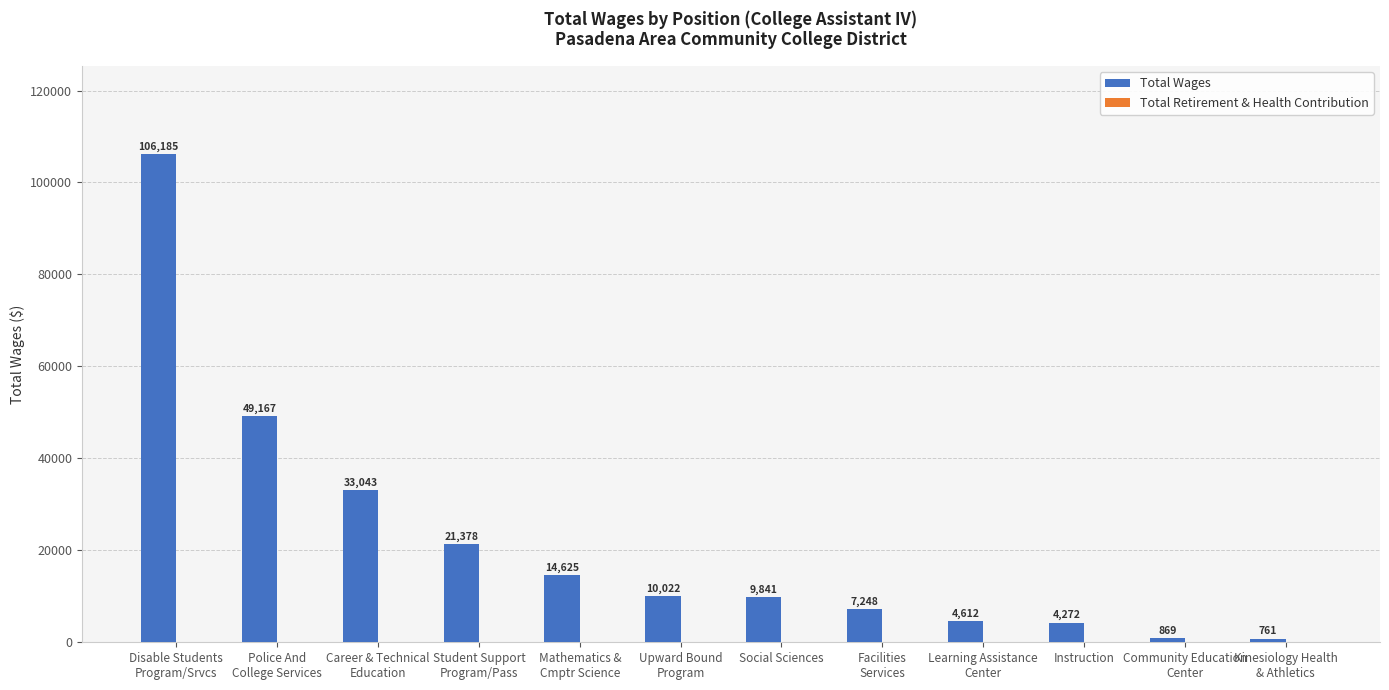

What is the difference between the second highest and minimum values?

48406